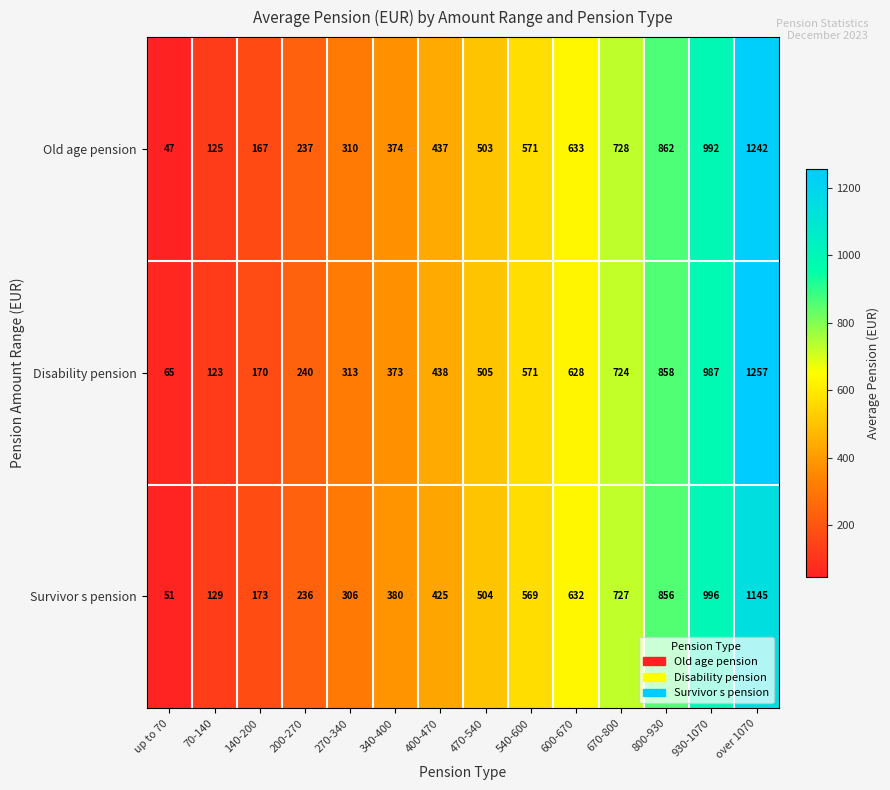

List the series in order of their peak value, highest first.

Disability pension, Old age pension, Survivor s pension